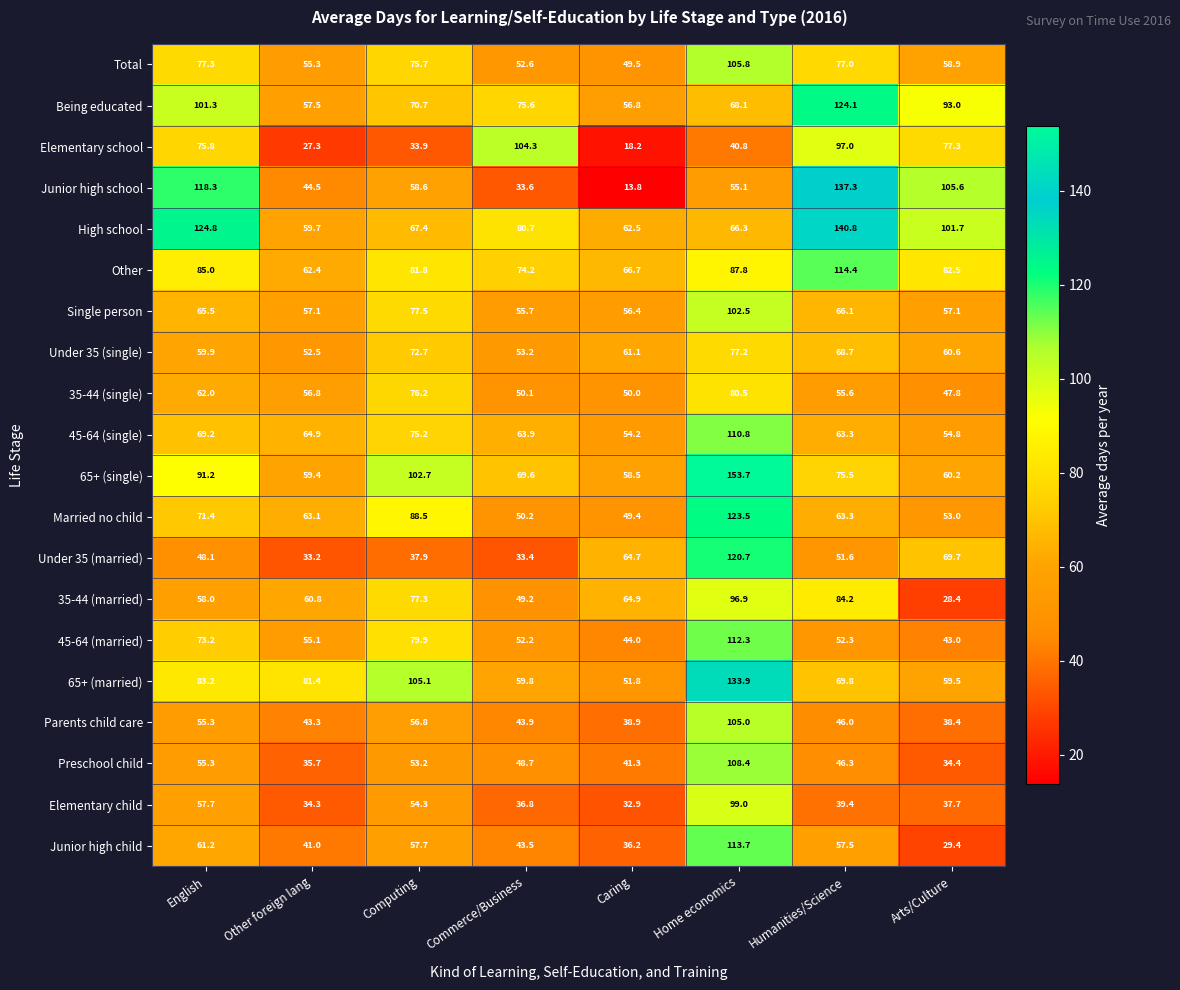

At which label does Under 35 (single) first exceed 61?

Computing